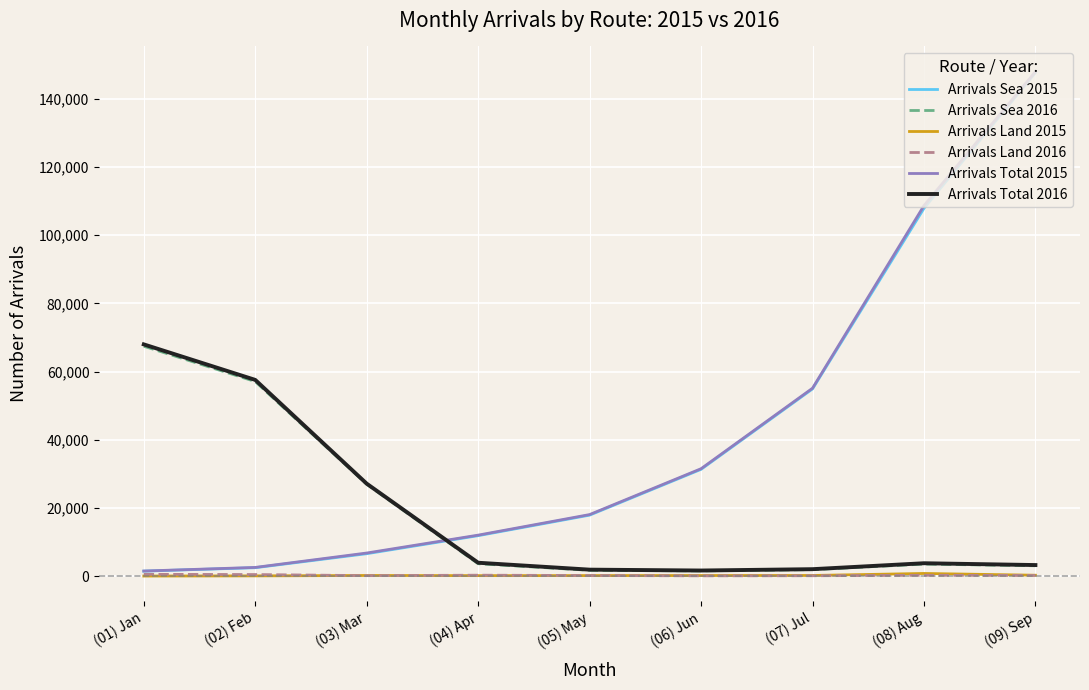

At which category is the sum across all series the highest?

(09) Sep